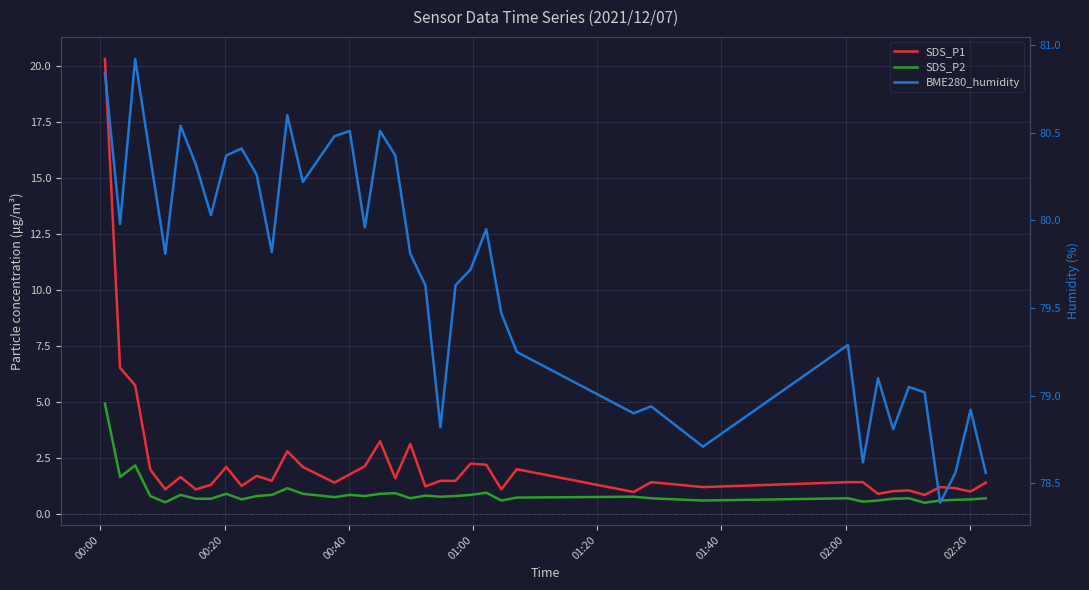

Which series has the largest total across all categories?

BME280_humidity